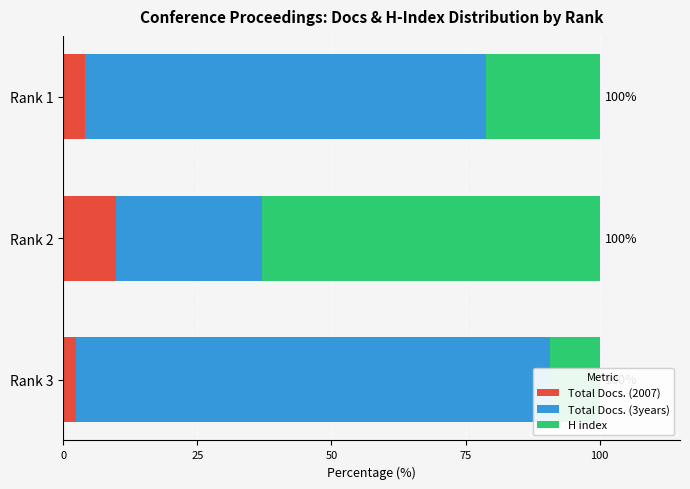

How many data points in Total Docs. (3years) are less than 74?

1